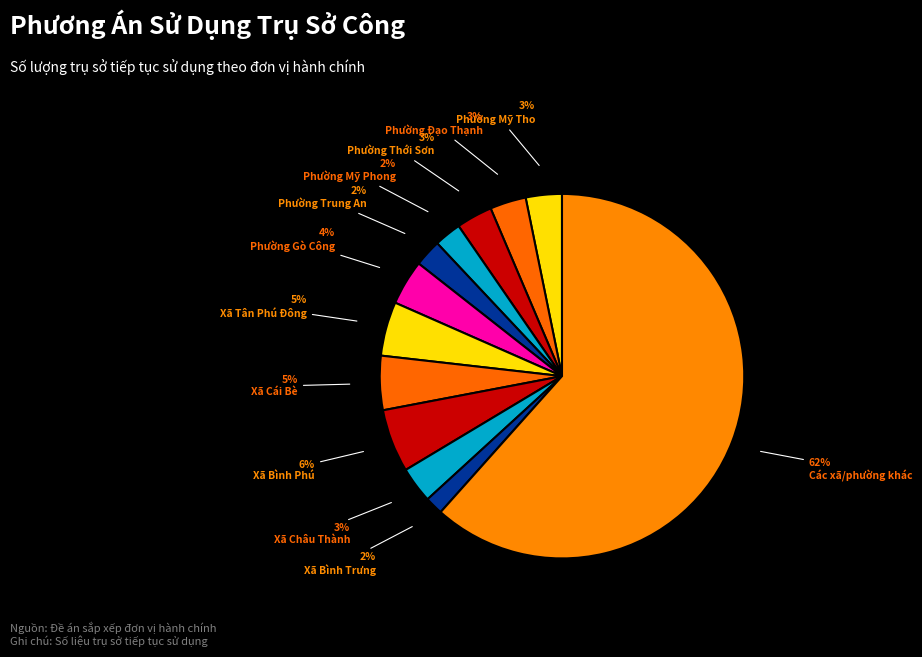

Which slice is the smallest?

Xã Bình Trưng